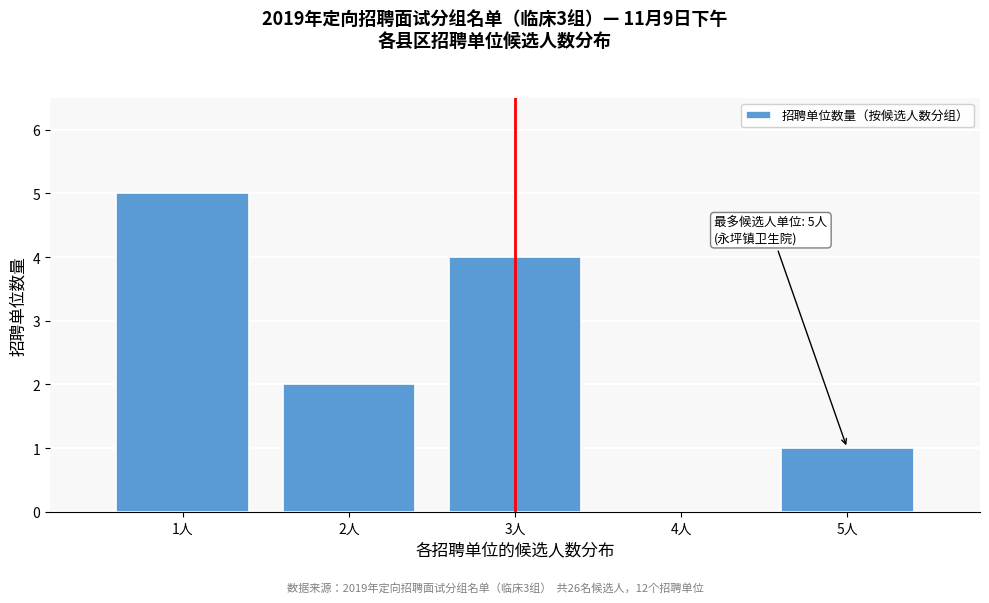

Over which range of the x-axis is the bar tallest?

0.5 to 1.5